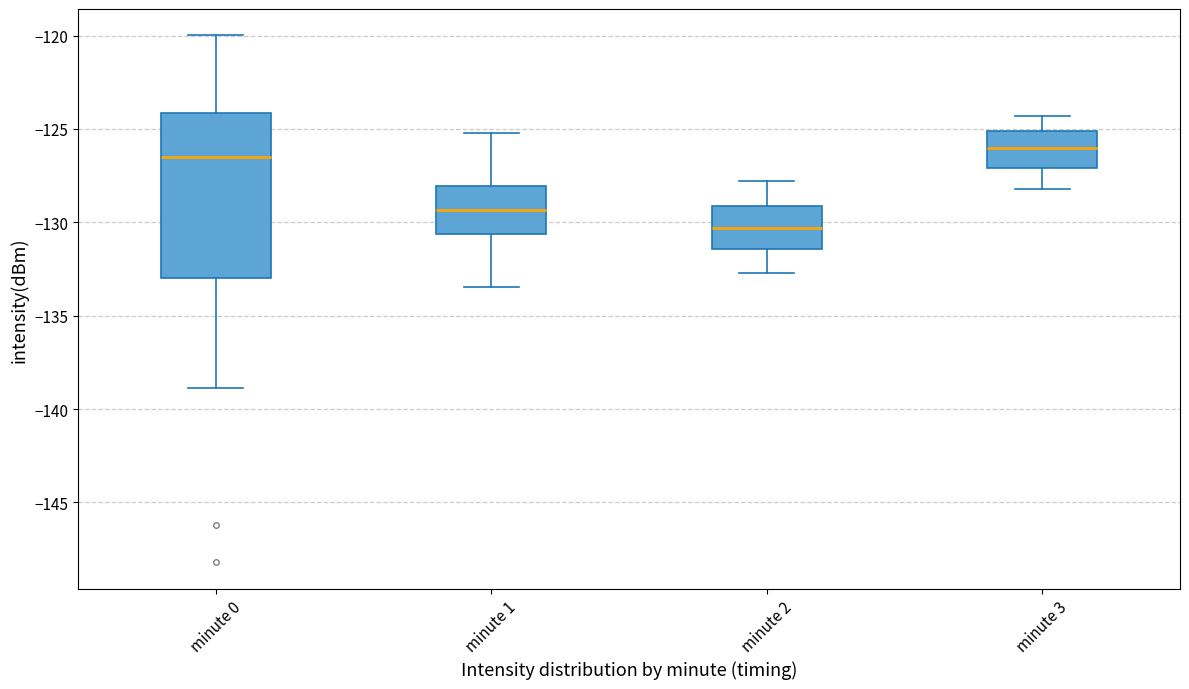

Which box is the tallest, from its lower edge to its upper edge?

minute 0